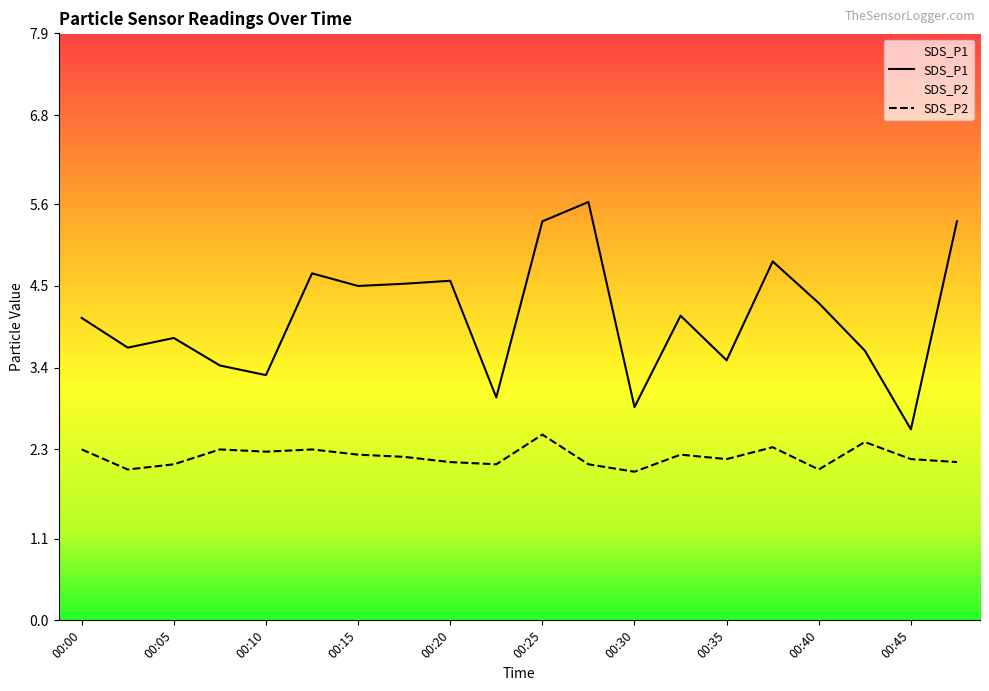

True or false: SDS_P2 has a value of 1.0 at 00:25.

False